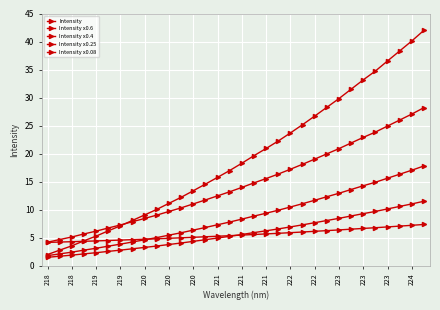

What is the lowest value of the Intensity series?

2.0